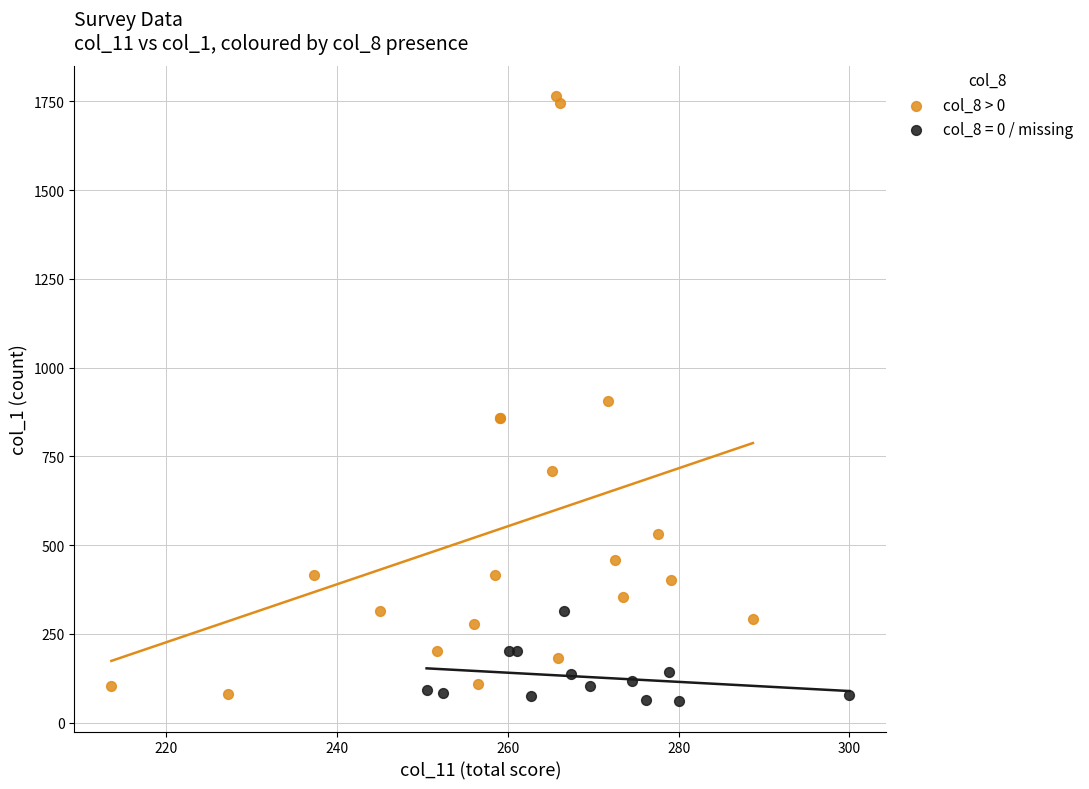

Which series contains the highest Y value?

col_8 > 0